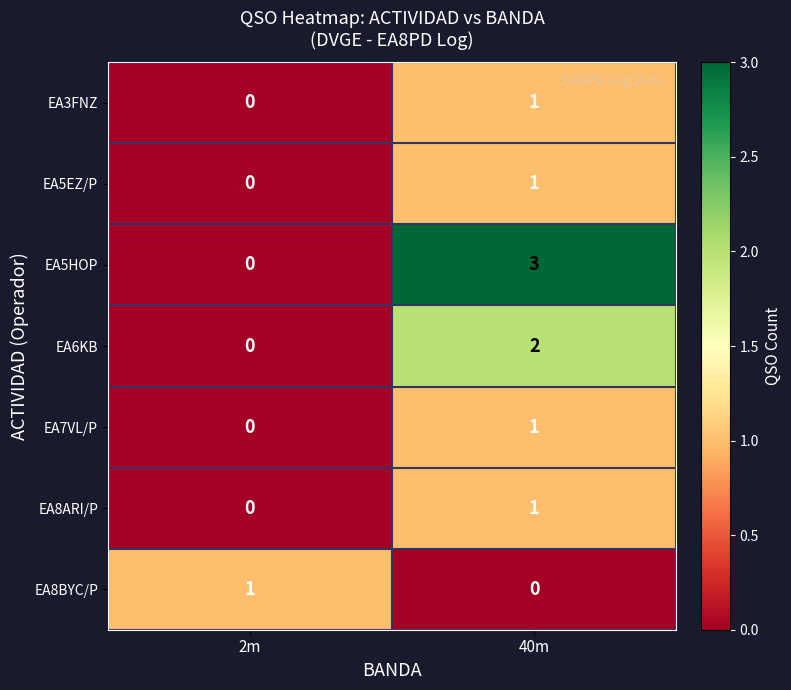

What is the maximum value shown in the chart?

3